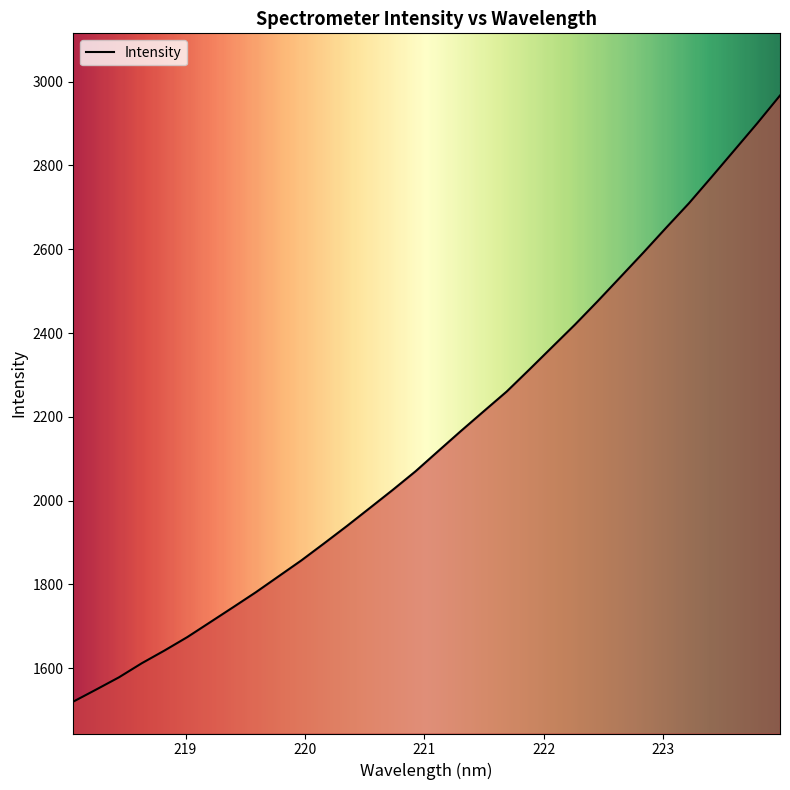

What is the minimum value shown in the chart?

1520.5